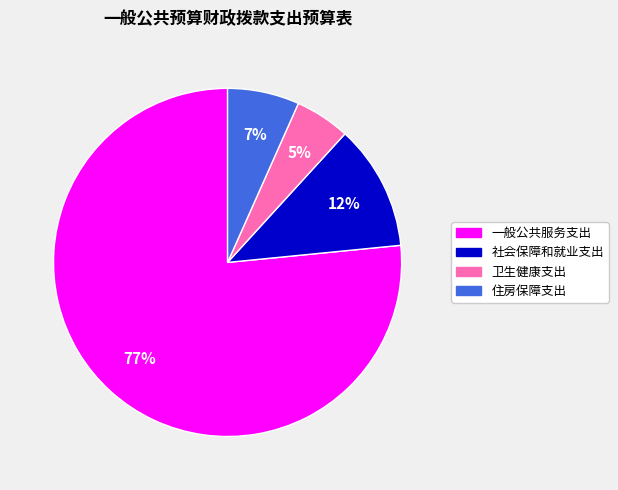

How many segments does this pie chart have?

4